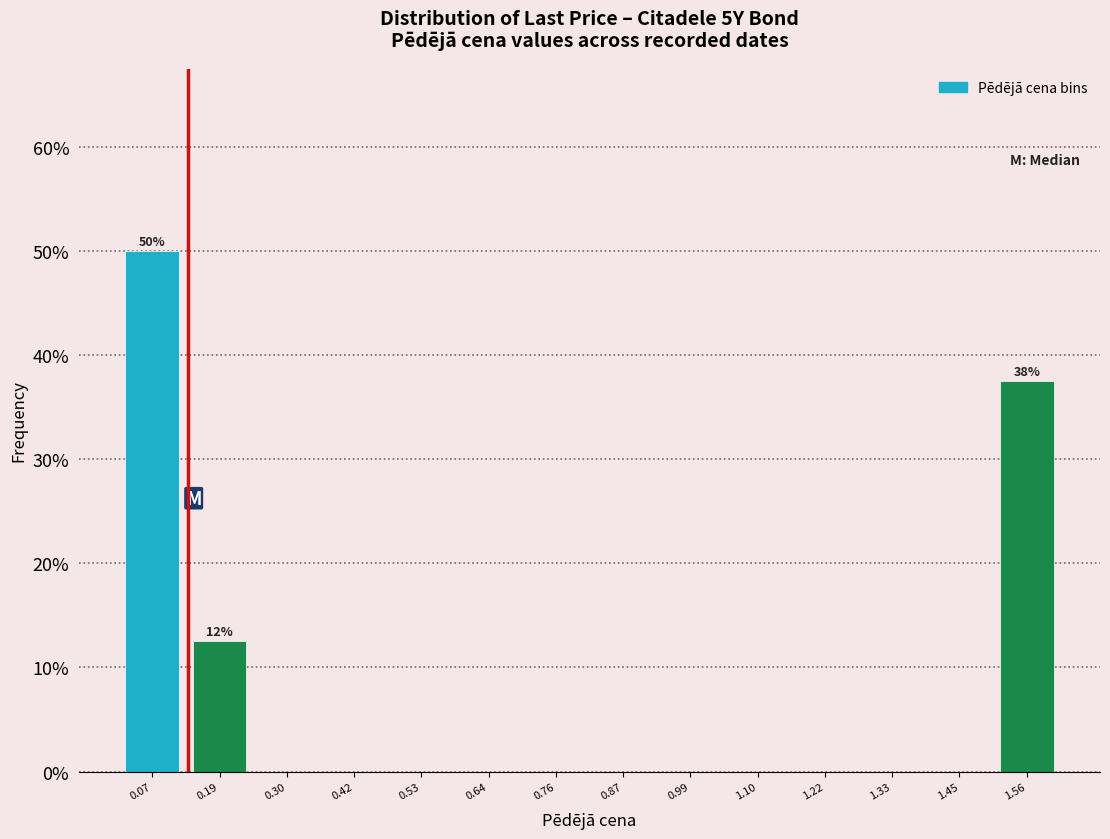

Over which range of the x-axis is the bar tallest?

0.02 to 0.12